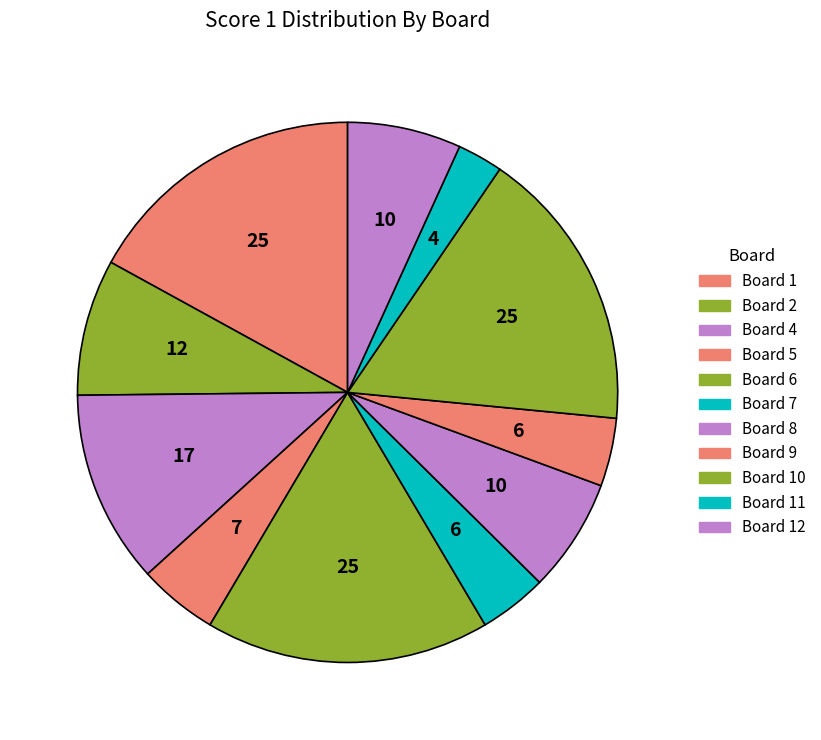

Is there any slice that represents more than half of the pie?

No